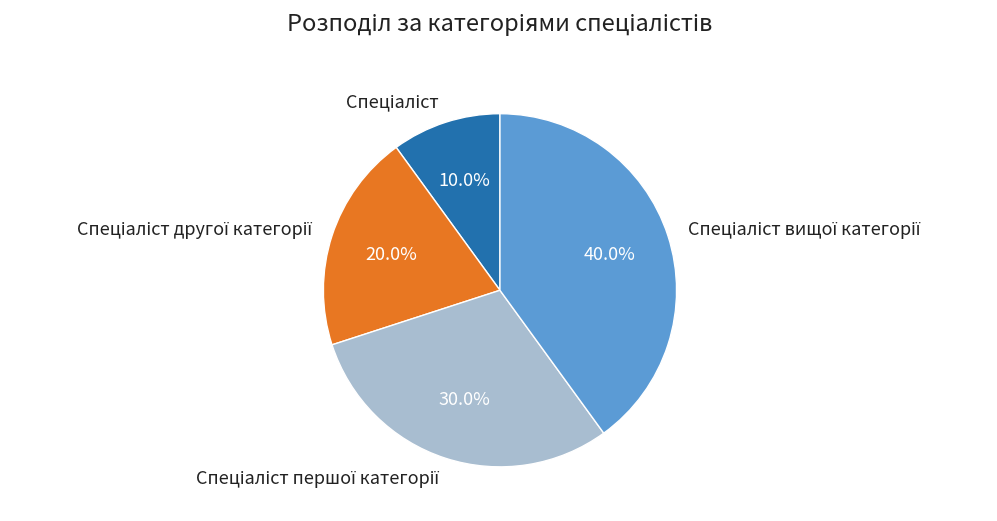

Is there any slice that represents more than half of the pie?

No